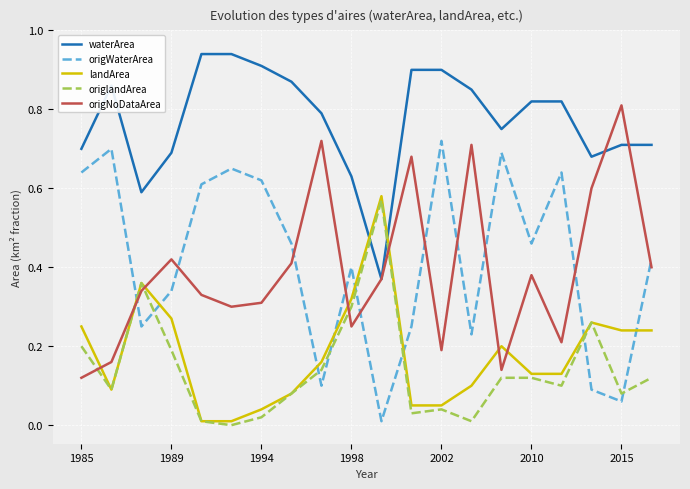

Rank the series by their maximum value, from lowest to highest.

origlandArea, landArea, origWaterArea, origNoDataArea, waterArea